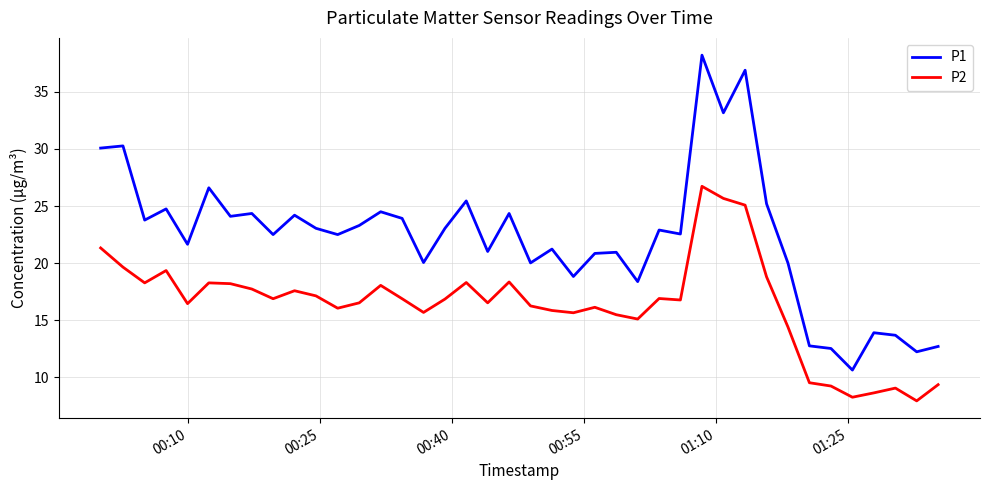

List the series in order of their peak value, lowest first.

P2, P1